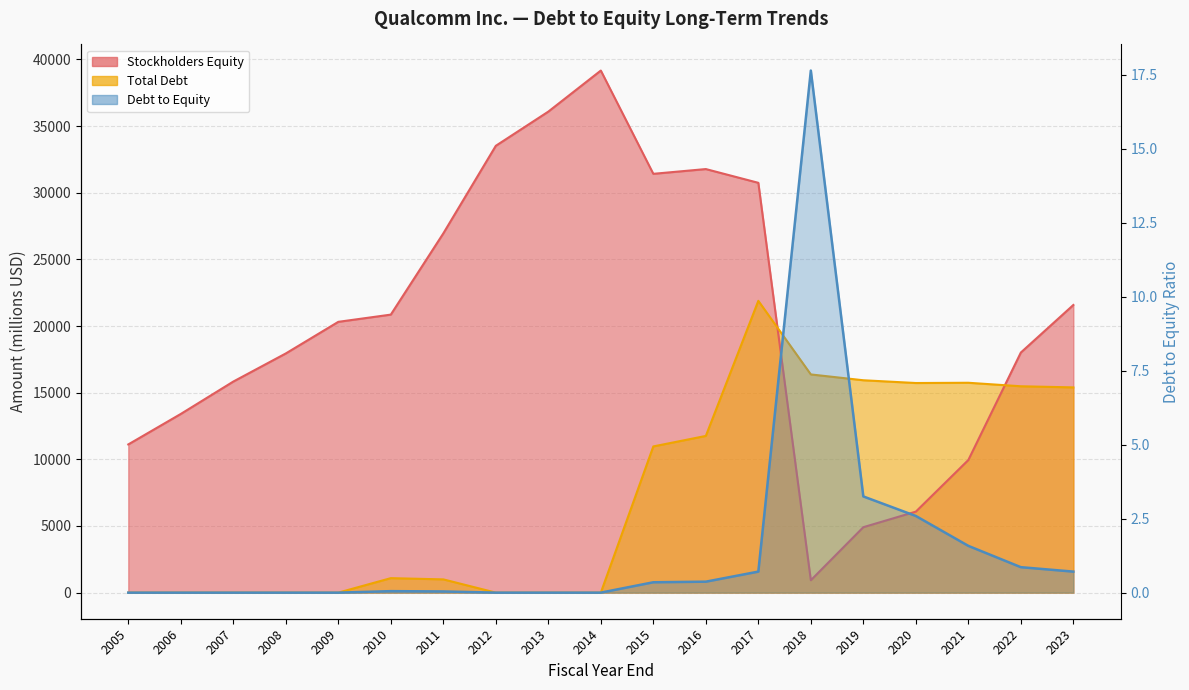

Reading right to left, what are all the values shown in this chart?

Stockholders Equity: 21581.0	18013.0	9950.0	6077.0	4909.0	928.0	30746.0	31778.0	31421.0	39169.0	36088.0	33523.0	26951.0	20858.0	20316.0	17944.0	15835.0	13406.0	11119.0
Total Debt: 15398.0	15482.0	15745.0	15726.0	15933.0	16370.0	21893.0	11757.0	10969.0	0.0	0.0	0.0	994.0	1086.0	0.0	0.0	0.0	0.0	0.0
Debt to Equity: 0.7	0.9	1.6	2.6	3.2	17.6	0.7	0.4	0.3	0.0	0.0	0.0	0.0	0.1	0.0	0.0	0.0	0.0	0.0